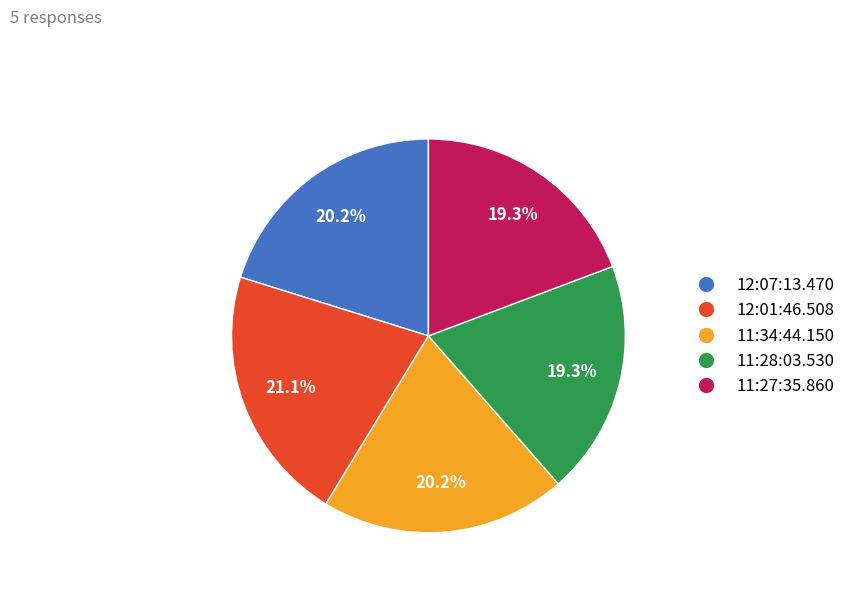

Which category has the biggest portion of the pie?

12:01:46.508